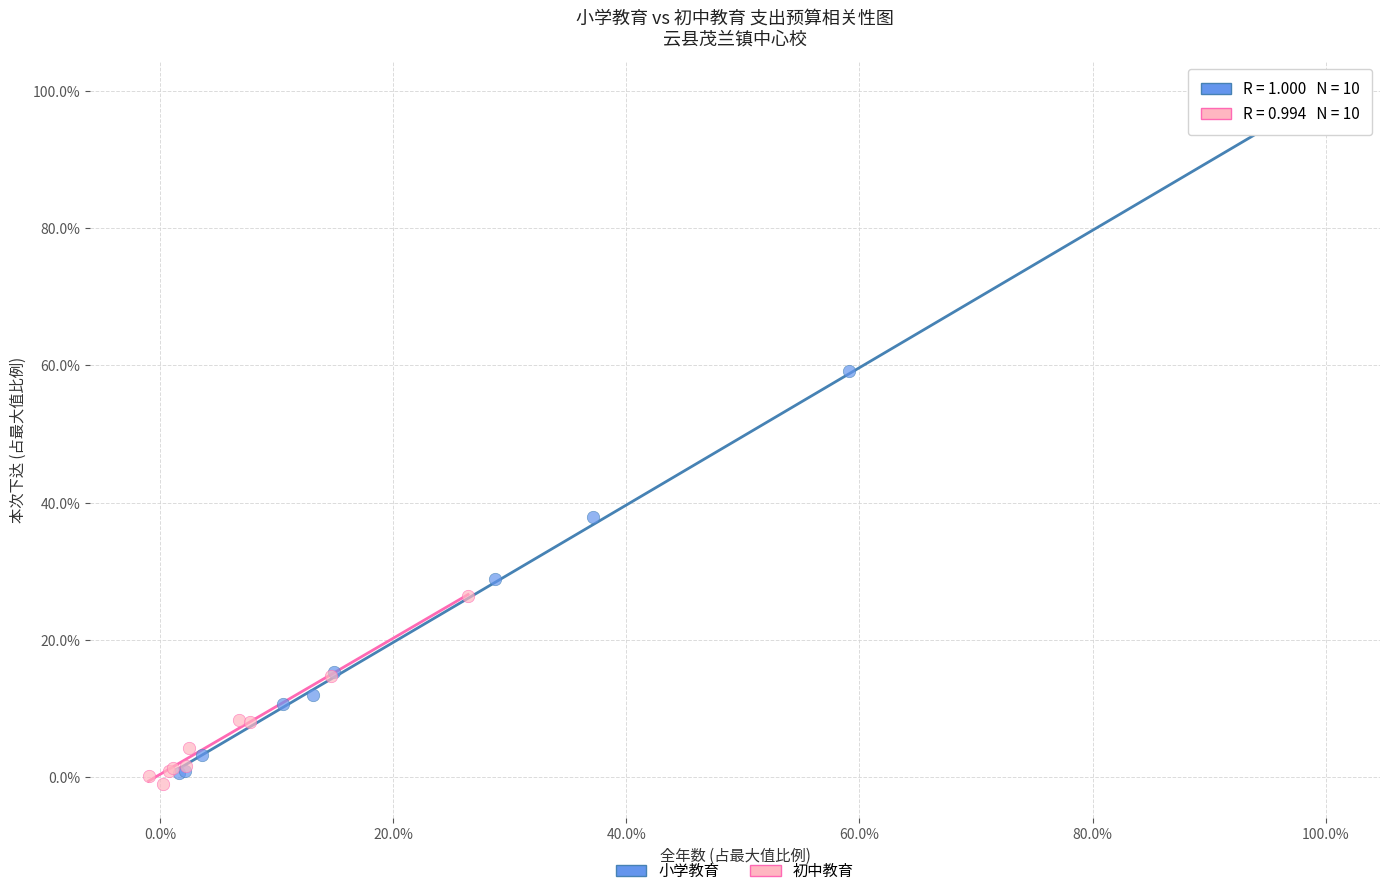

Which series has the widest spread of Y values?

小学教育